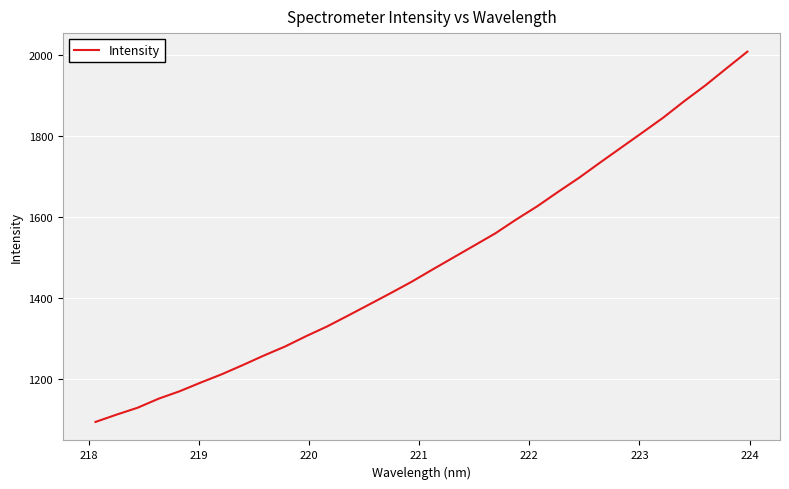

What is the sum of all values?

47623.7